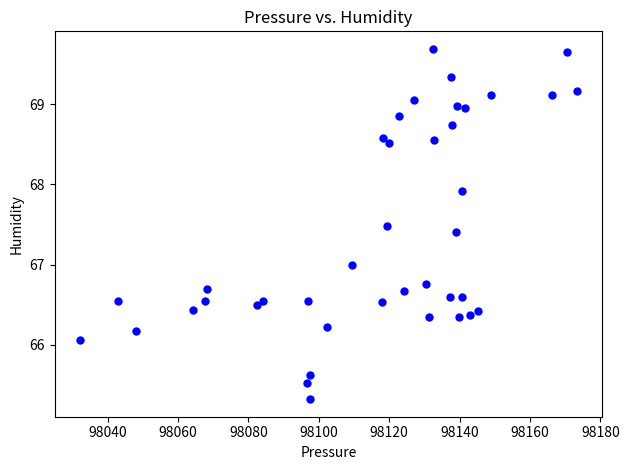

What is the range of X values (max minus min)?

141.2